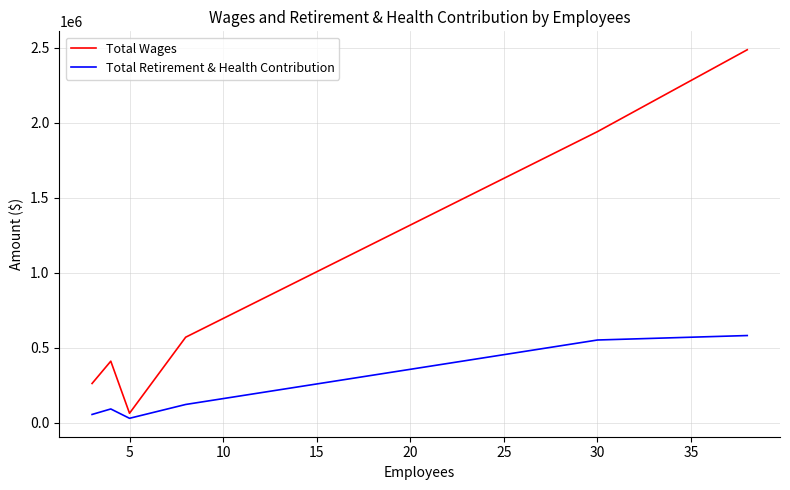

Which series has the widest spread of values?

Total Wages